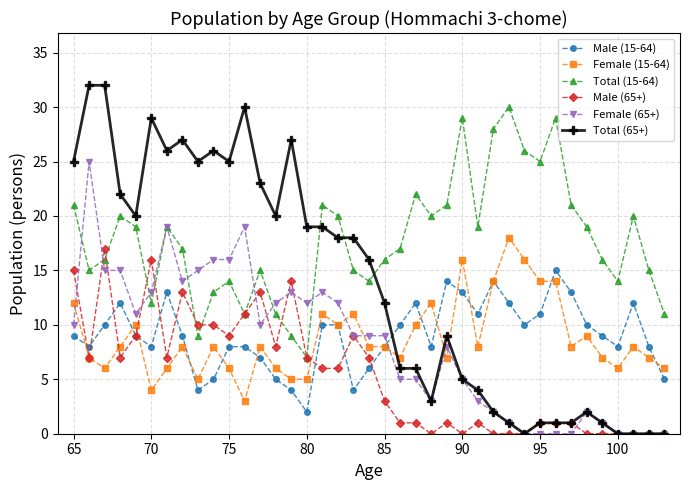

Which series has the largest total across all categories?

Total (15-64)